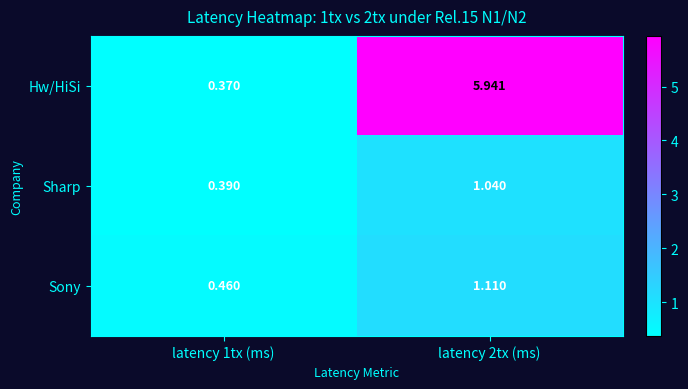

How many categories are shown in the chart?

2